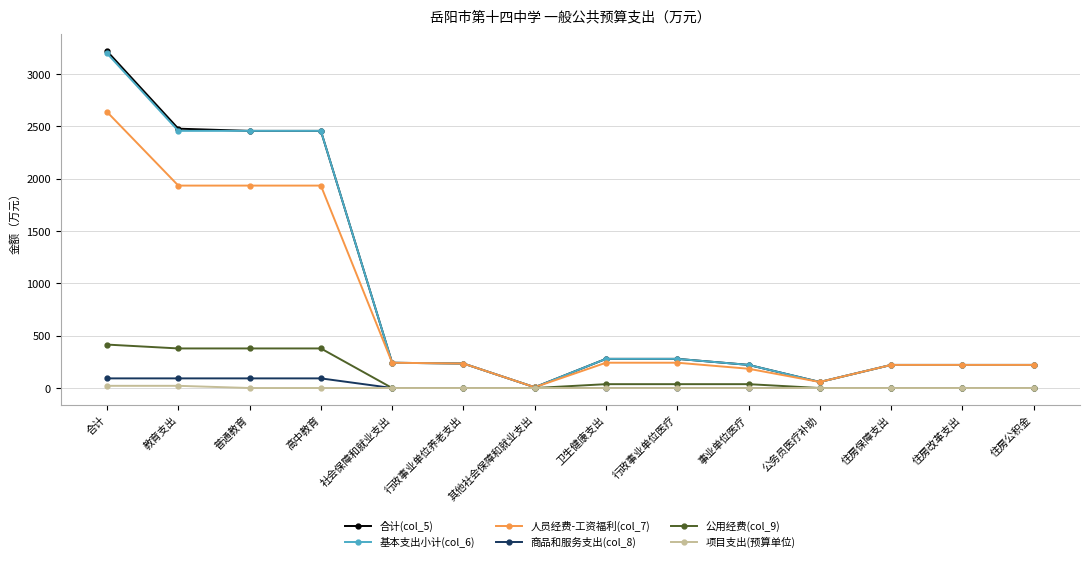

What is the label of the 10th point from the left?

事业单位医疗